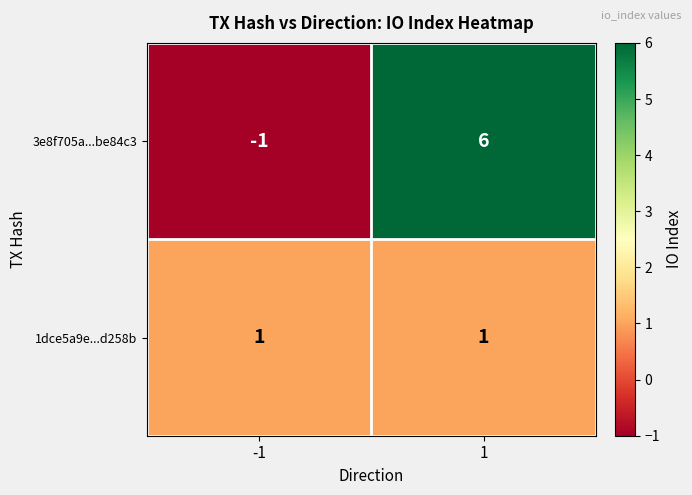

At which category does the chart reach its peak across all series?

1